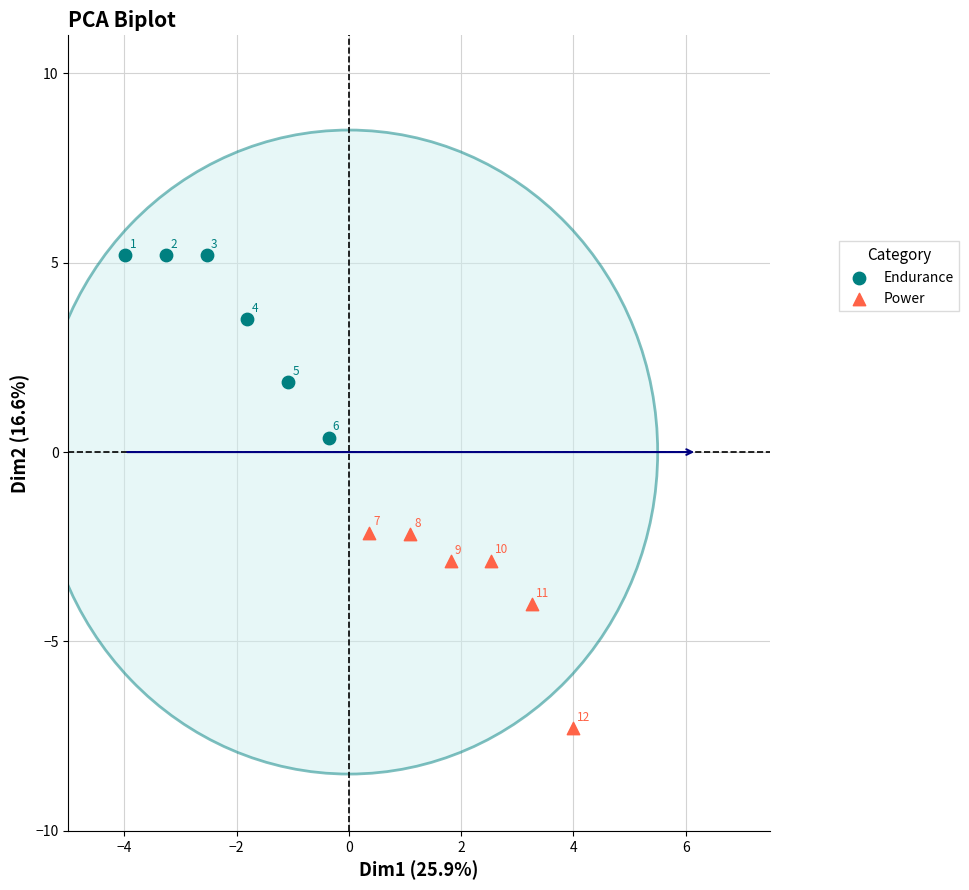

What are all the series names shown in the legend?

Endurance, Power